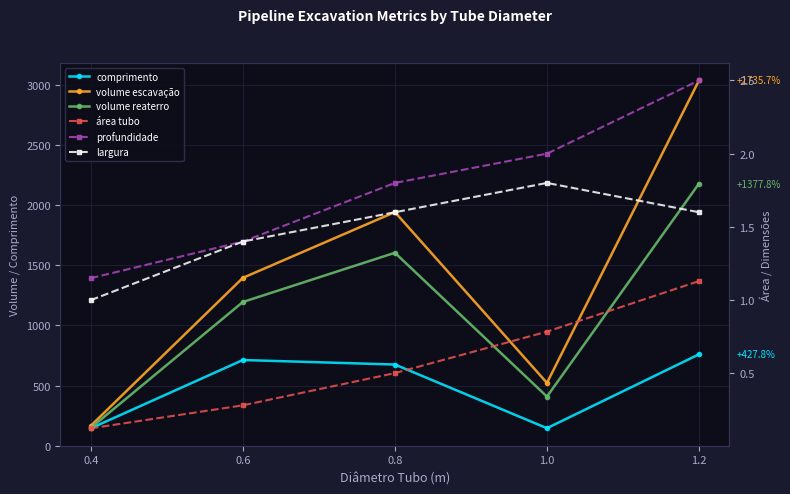

How many lines are shown in the chart?

6